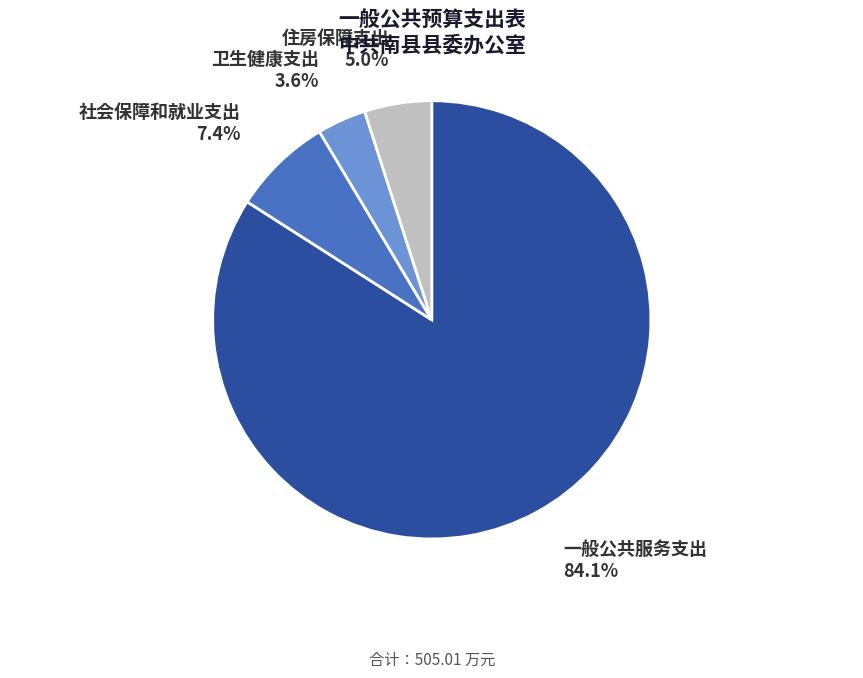

Is there a majority slice in this chart?

Yes